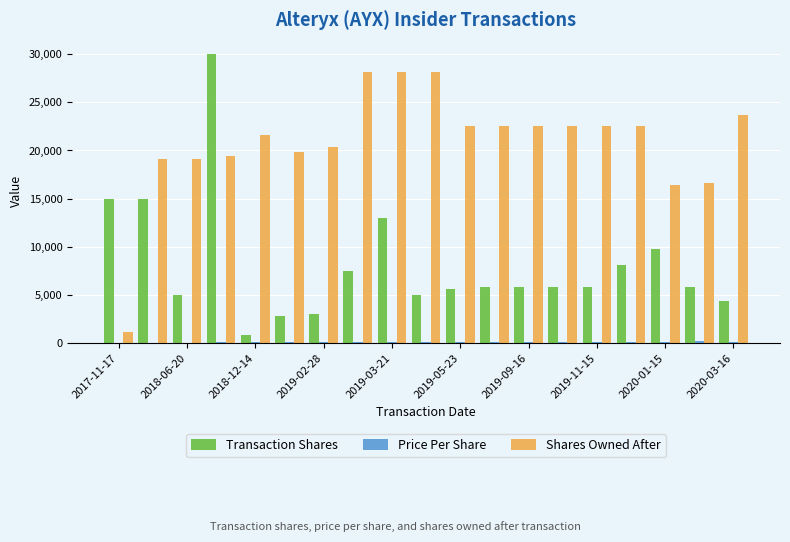

Which series has the largest total across all categories?

Shares Owned After